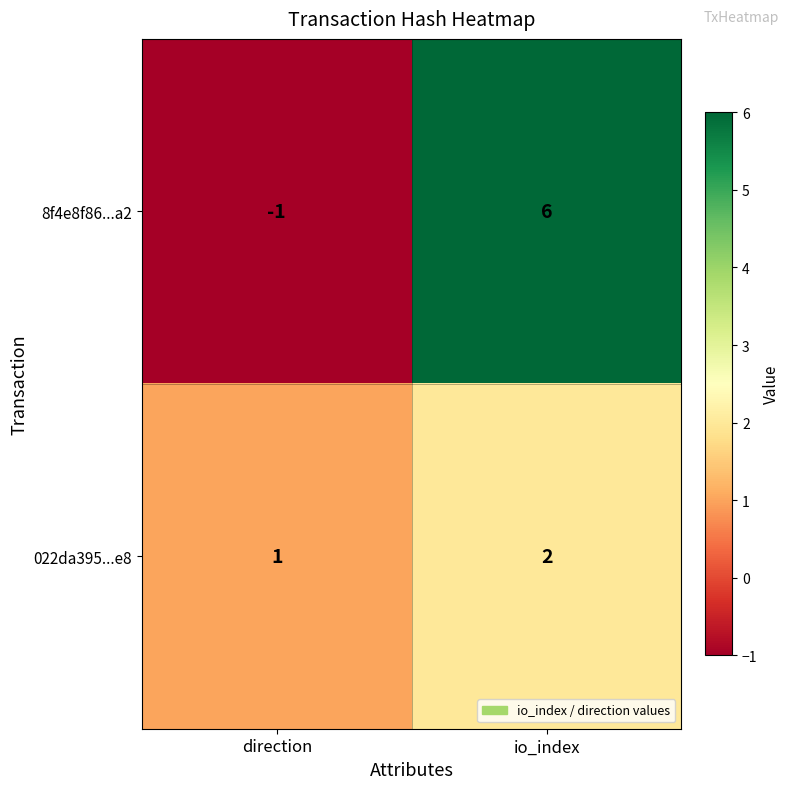

True or false: 8f4e8f86...a2 has a value of 6 at io_index.

True